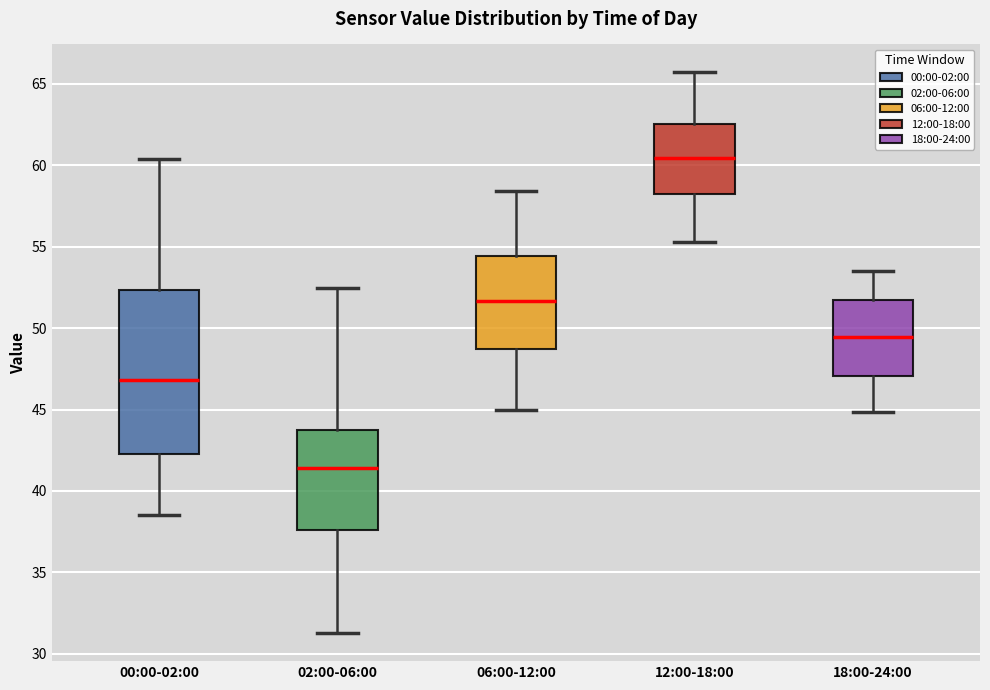

Where is the lower edge of the box for 18:00-24:00 on the y-axis? The values are not printed on the chart, so give them approximately, as read against the axis.

47.0